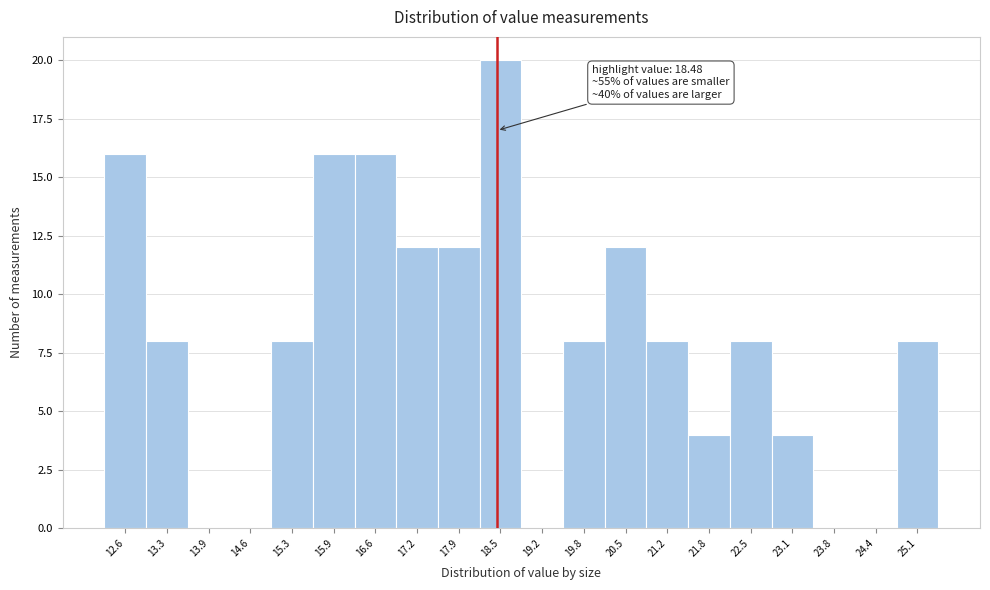

Over which range of the x-axis is the bar tallest?

18.2 to 18.9